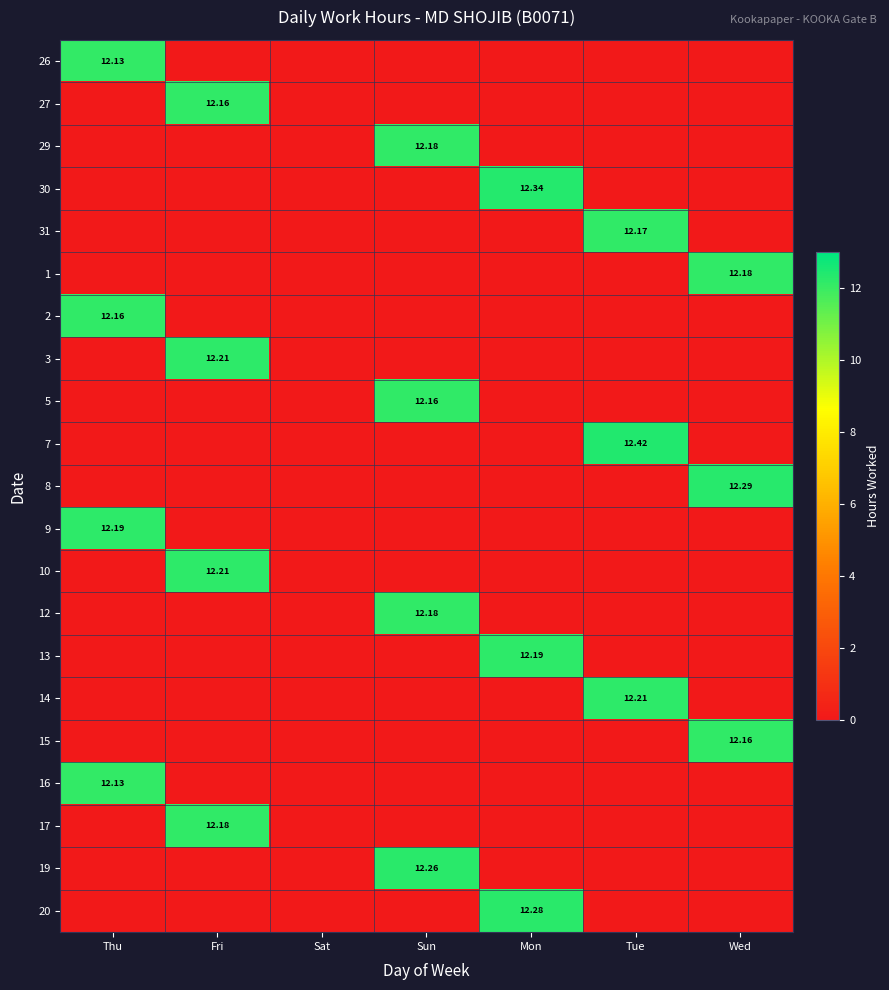

How many distinct data groups are displayed?

21